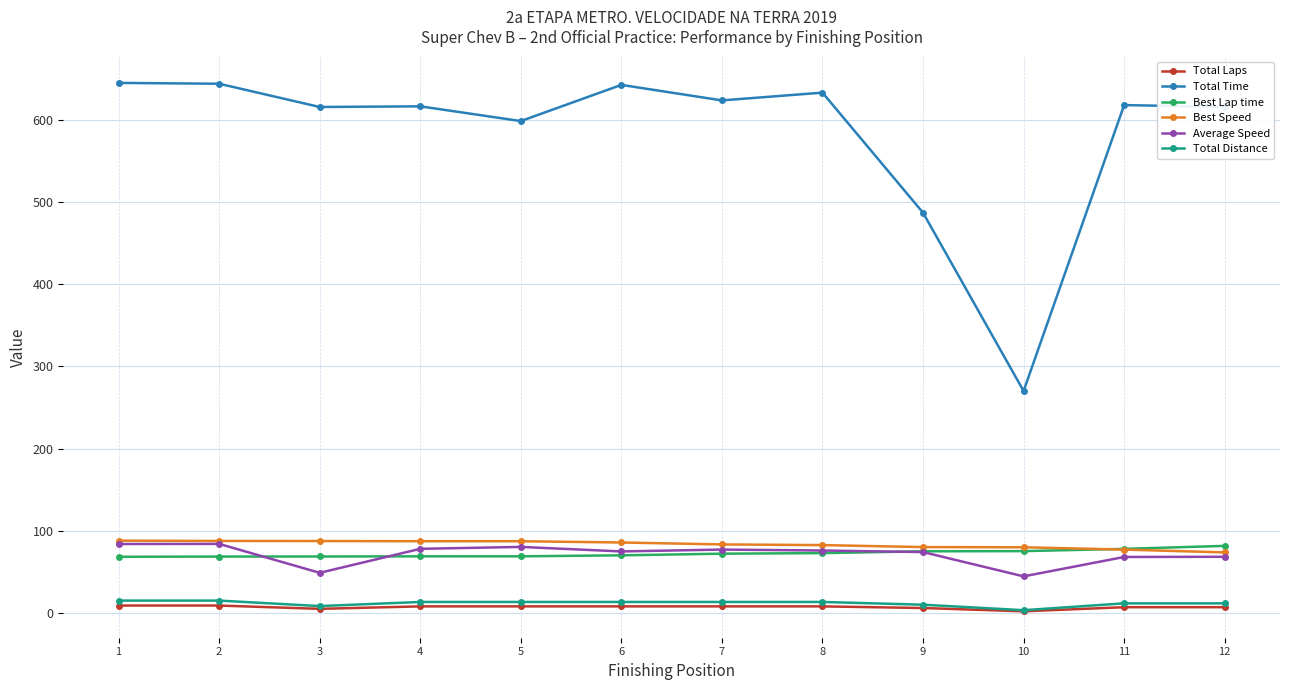

Is this an area chart (filled region under the line)?

No